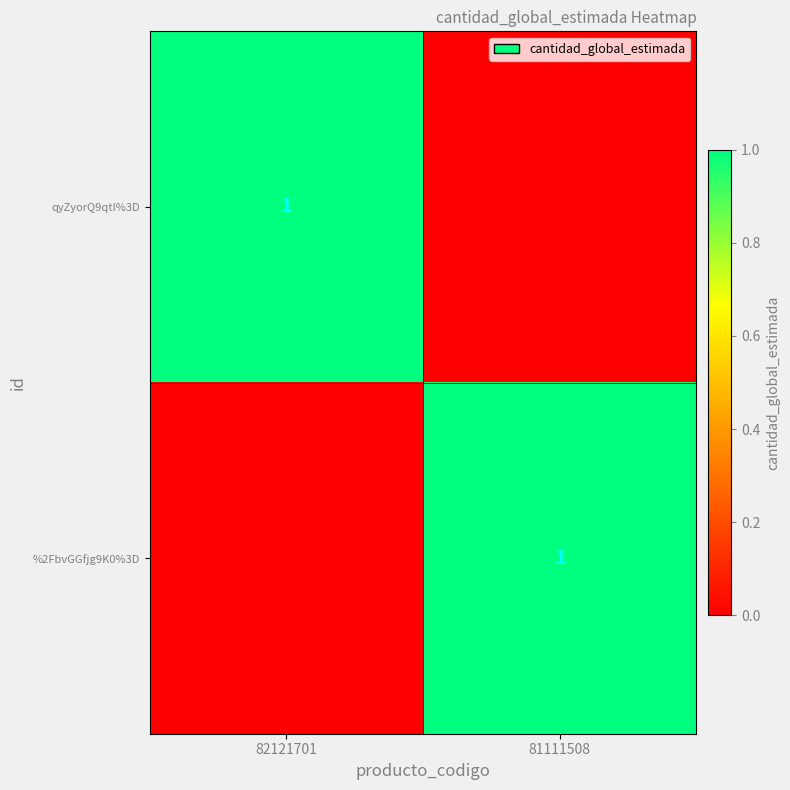

The qyZyorQ9qtI%3D series shows 1 at 82121701. True or false?

True